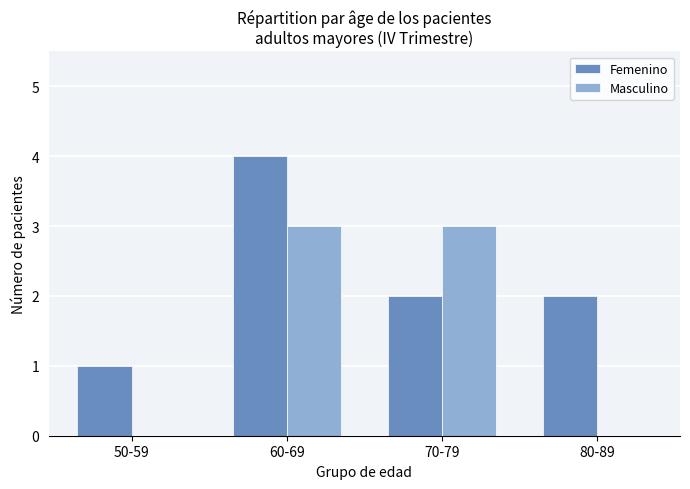

Is it true that Masculino equals 3 at 60-69?

True